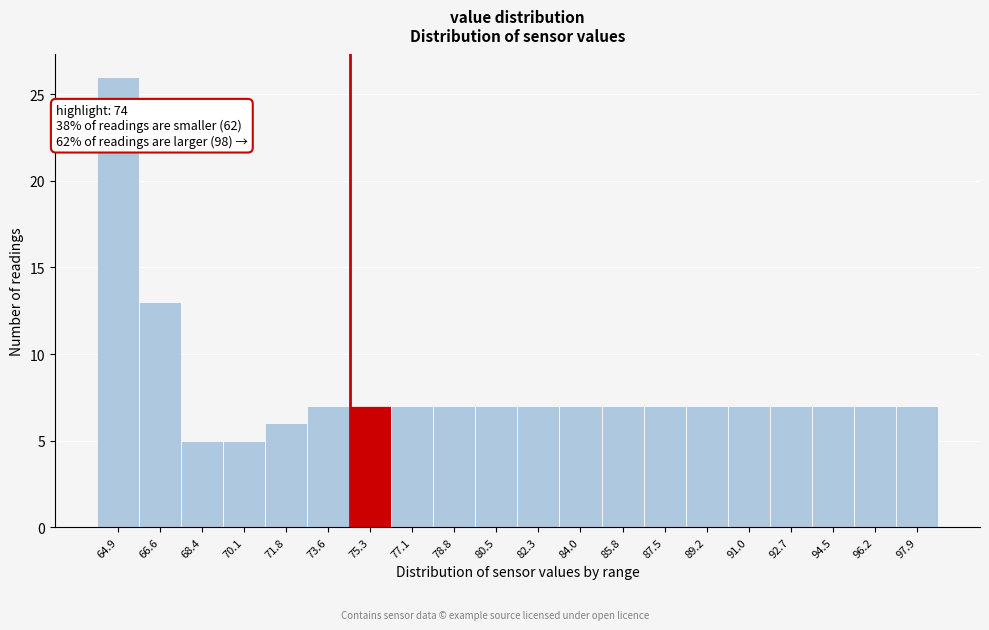

Over which range of the x-axis is the bar tallest?

64.0 to 65.8